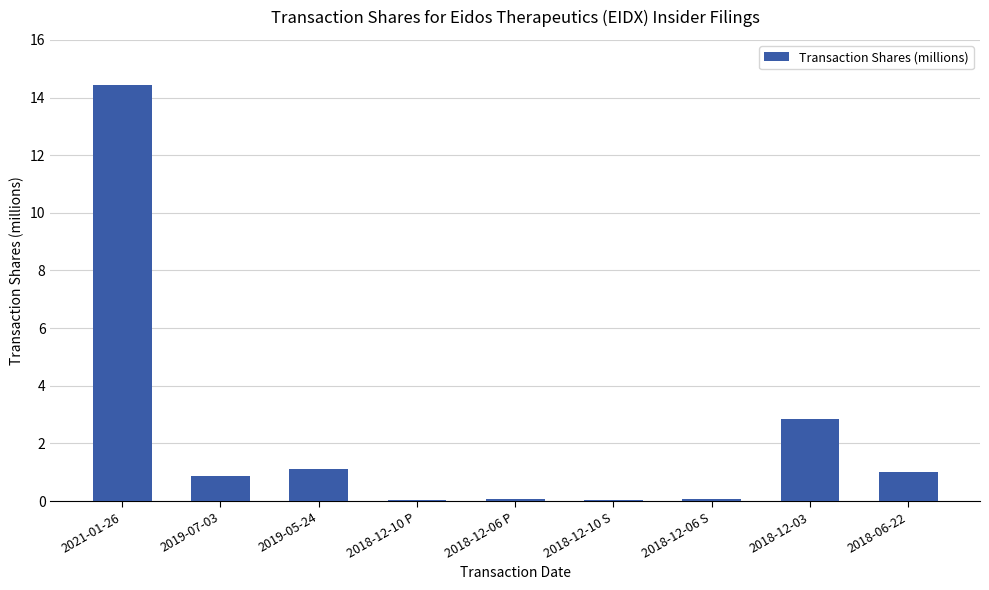

What is the greatest value displayed?

14.4